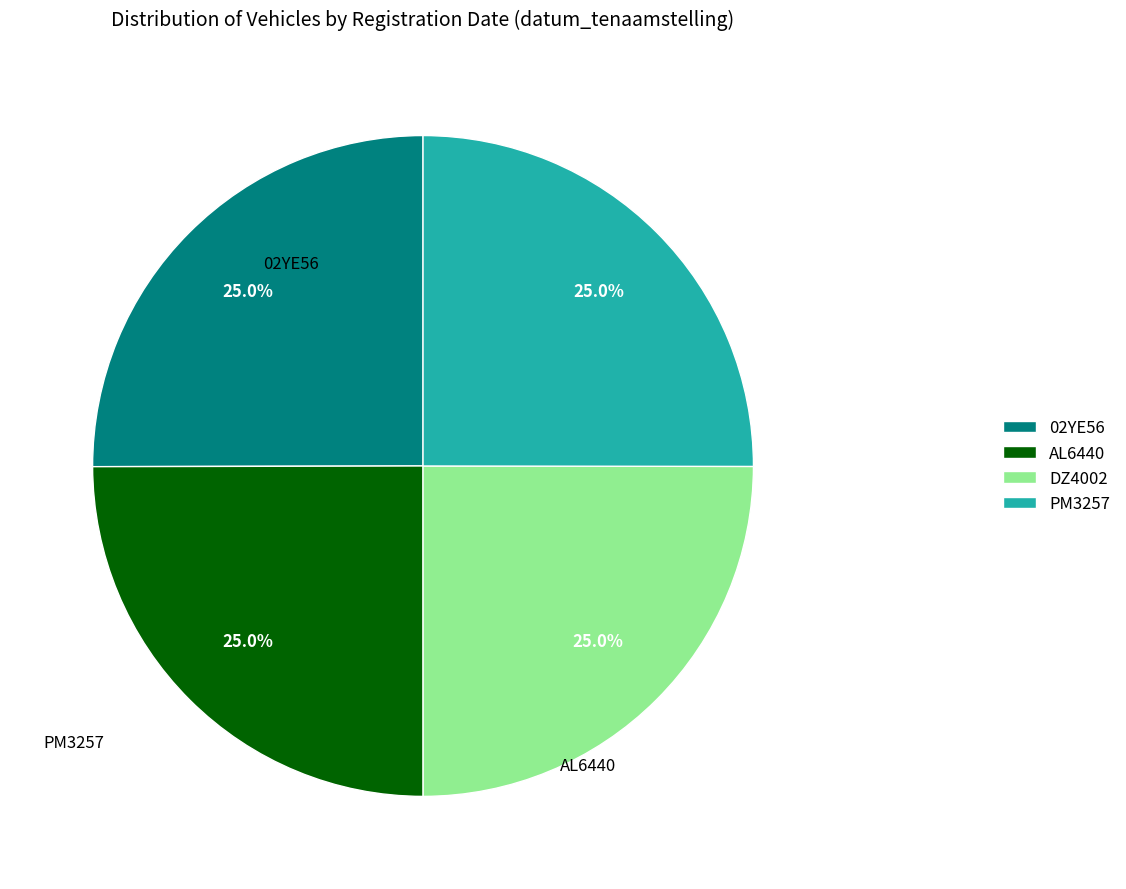

What percentage is the 02YE56 slice, to the nearest percent?

25%